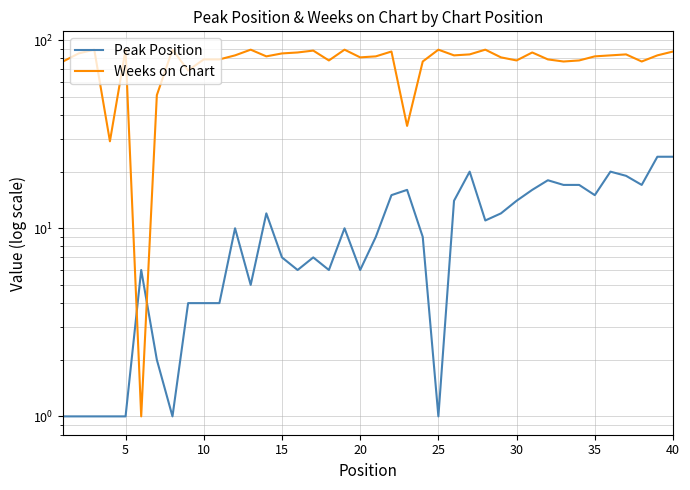

True or false: Weeks on Chart has a value of 52 at 40.

False